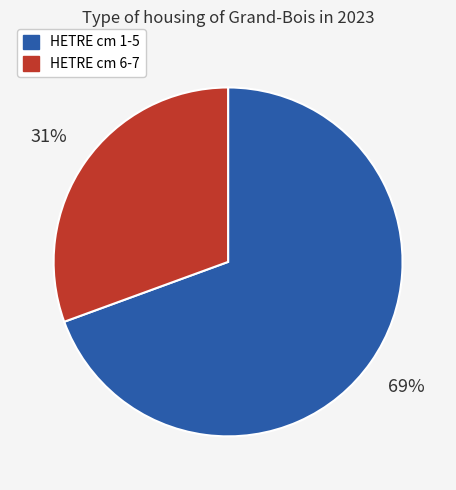

To the nearest percent, what is the average slice percentage?

50%